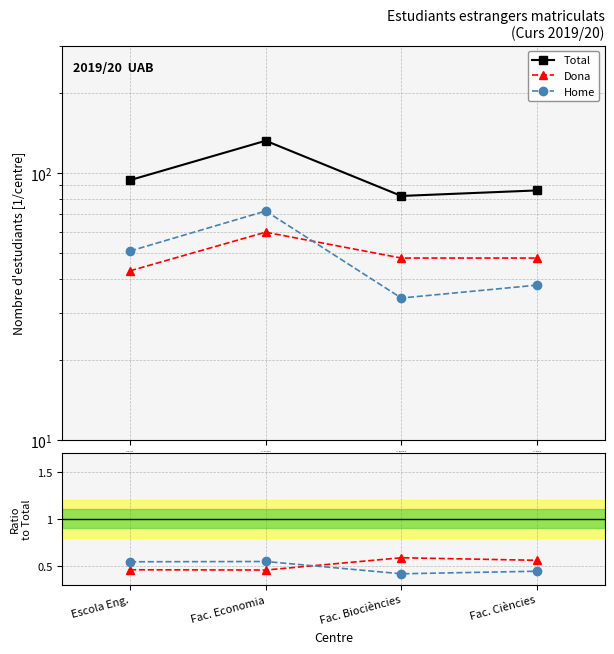

What is the sum of all Home/Total values?

1.9